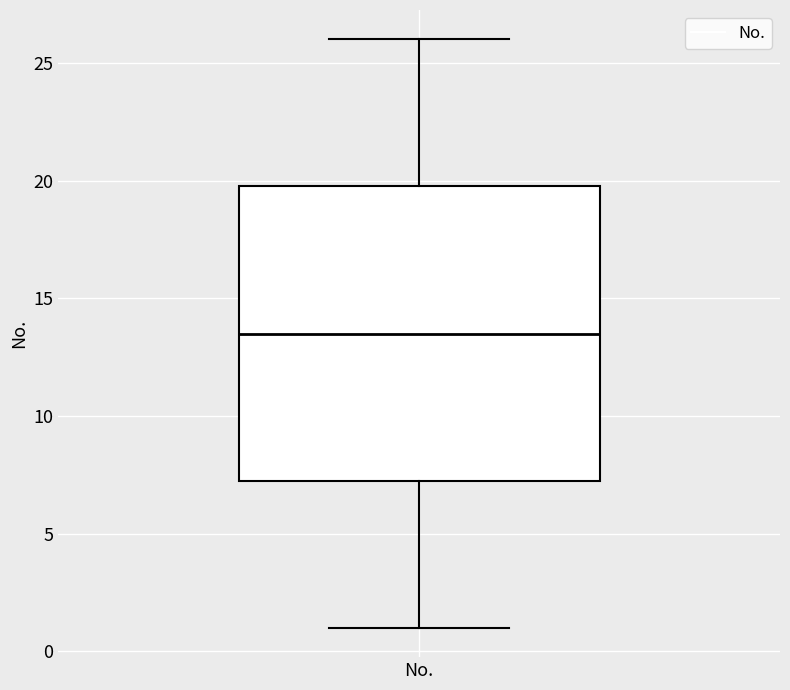

Where does the upper whisker of the box for No. end on the y-axis? The values are not printed on the chart, so give them approximately, as read against the axis.

26.0